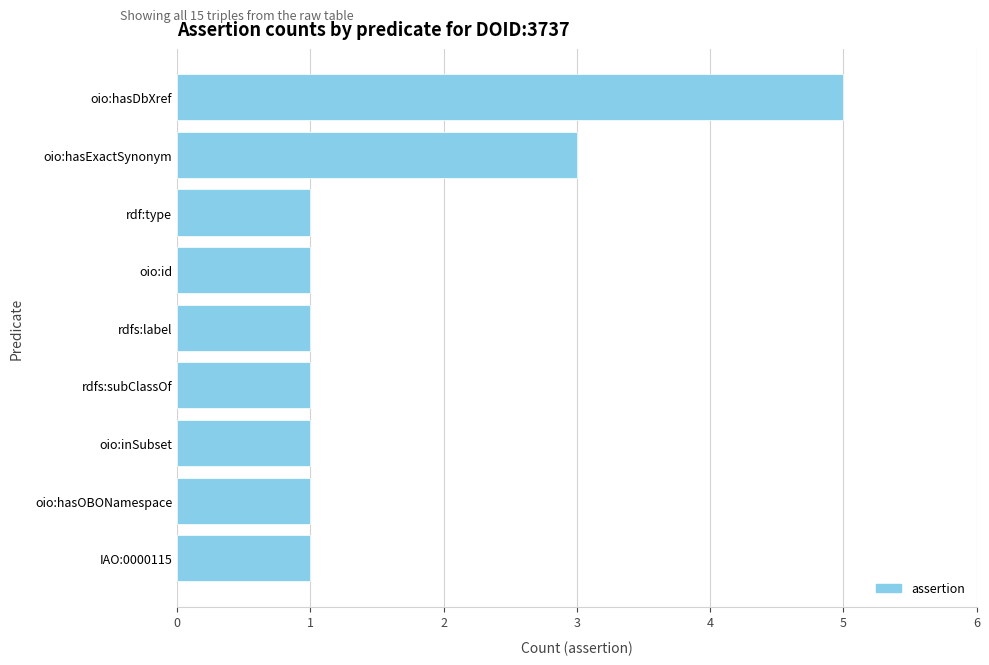

What is the greatest value displayed?

5